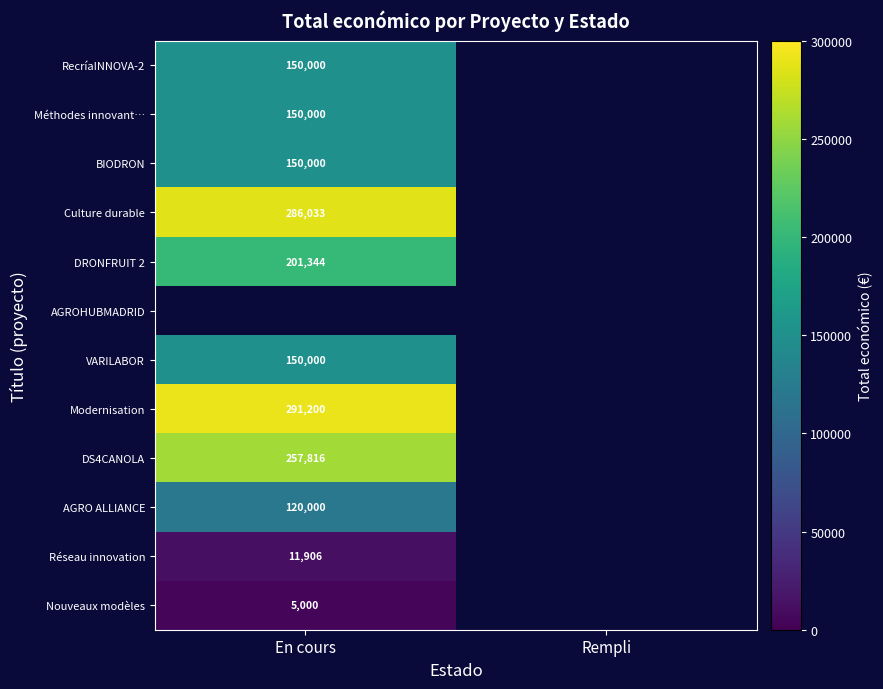

At which category does the chart reach its peak across all series?

En cours